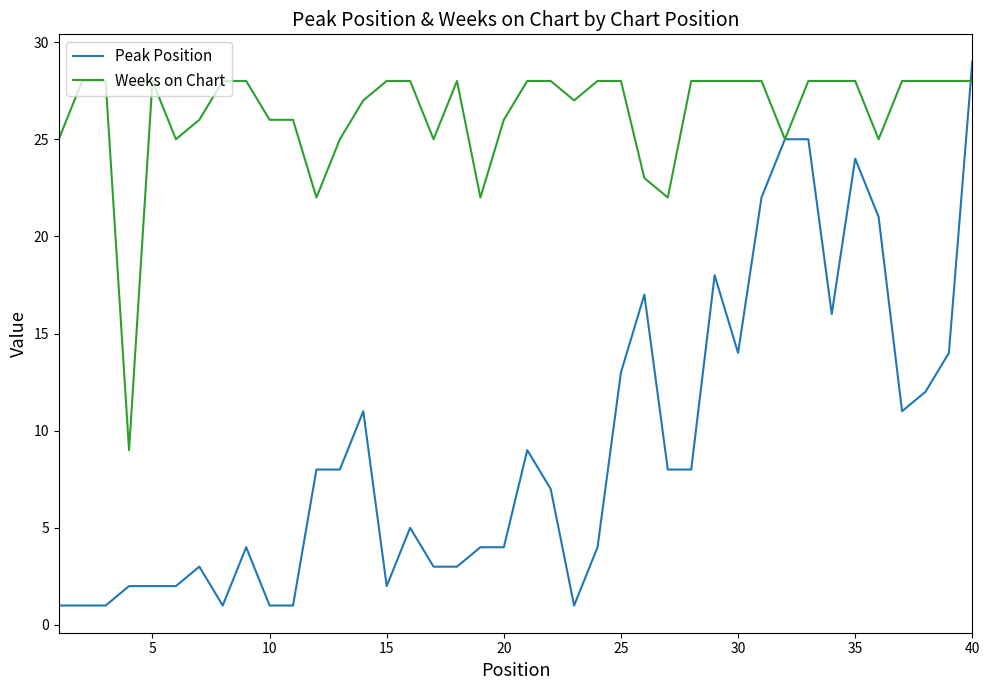

What is the minimum value for Weeks on Chart?

9